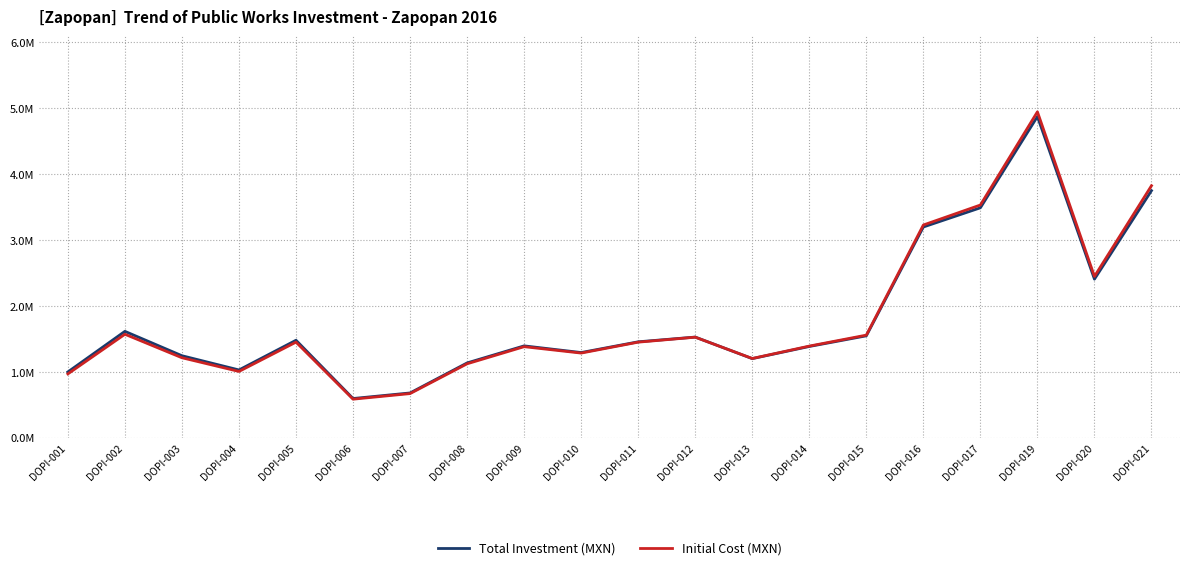

Does the chart display data point markers on the line(s)?

No